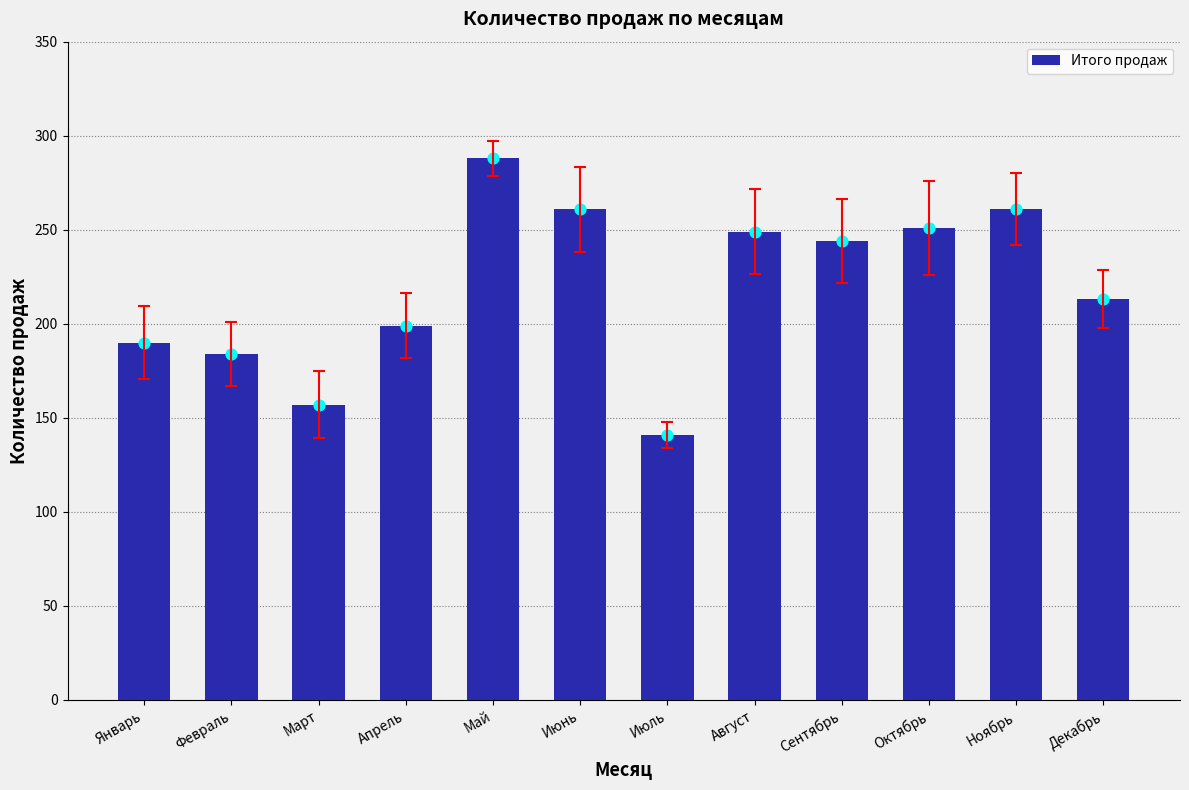

Approximately how many times larger is the value at Ноябрь compared to Октябрь?

1.0